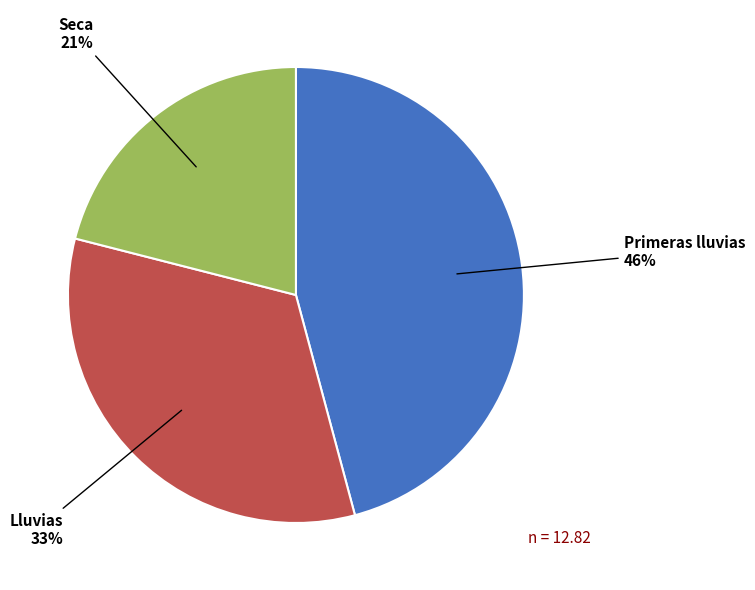

How many segments does this pie chart have?

3